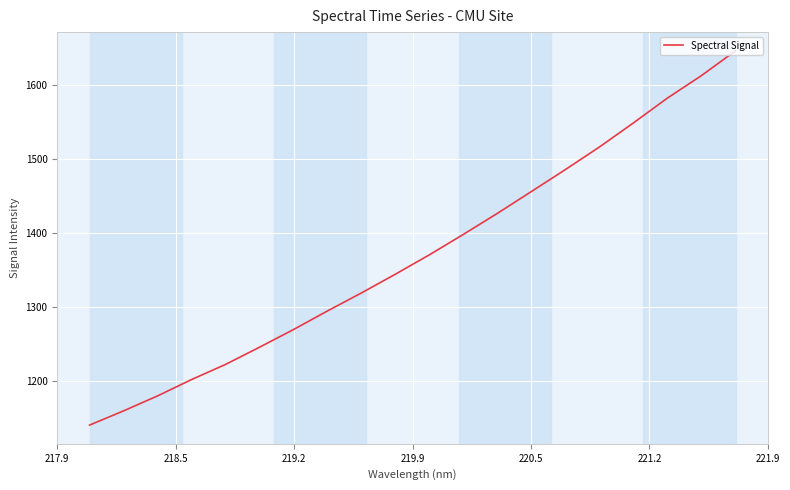

What is the minimum value shown in the chart?

1141.0